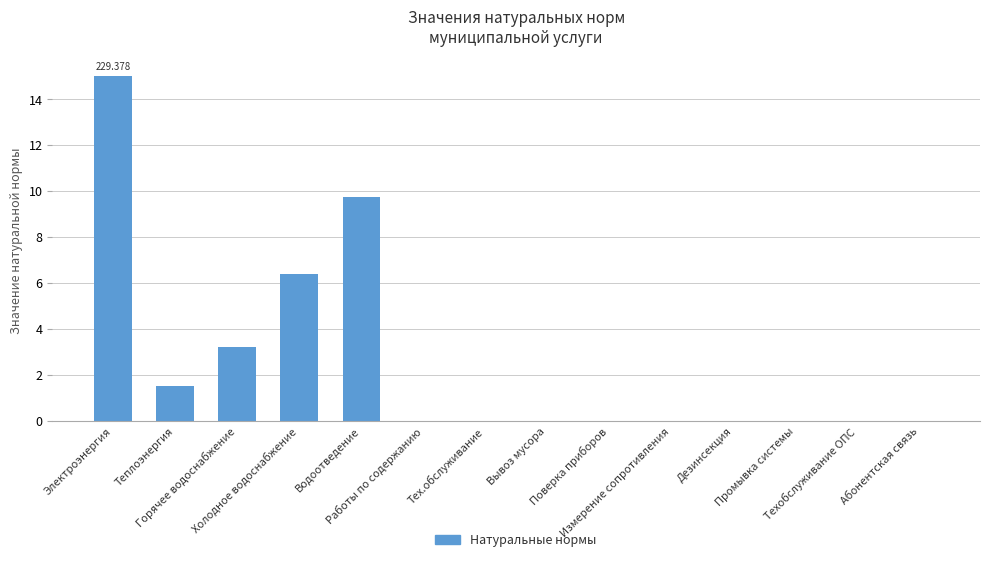

What is the greatest value displayed?

15.0